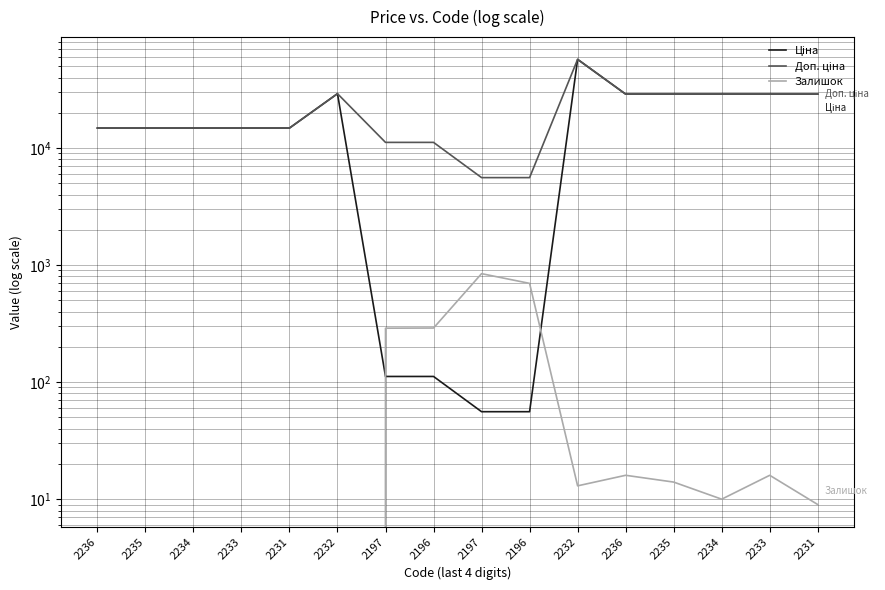

What is the difference between the maximum and second lowest values in the Ціна series?

57202.1